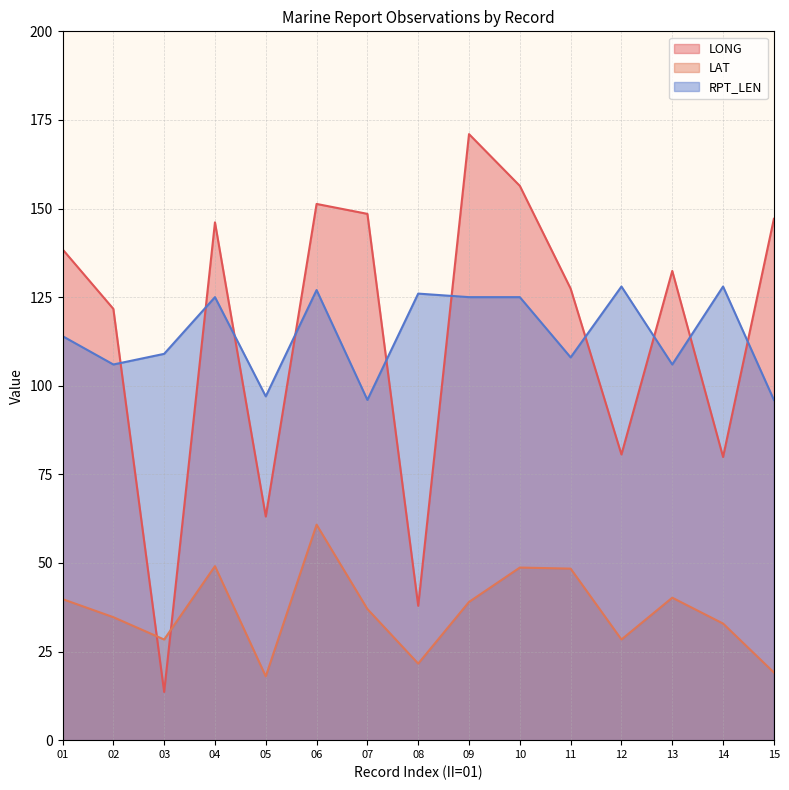

Reading right to left, list all the values displayed in this chart.

LONG: 147.1	79.9	132.4	80.6	127.4	156.4	171.0	37.9	148.5	151.3	63.1	146.1	13.6	121.7	138.5
LAT: 19.1	32.9	40.2	28.4	48.4	48.7	39.0	21.6	37.0	60.8	18.0	49.1	28.4	34.7	39.8
RPT_LEN: 96.0	128.0	106.0	128.0	108.0	125.0	125.0	126.0	96.0	127.0	97.0	125.0	109.0	106.0	114.0